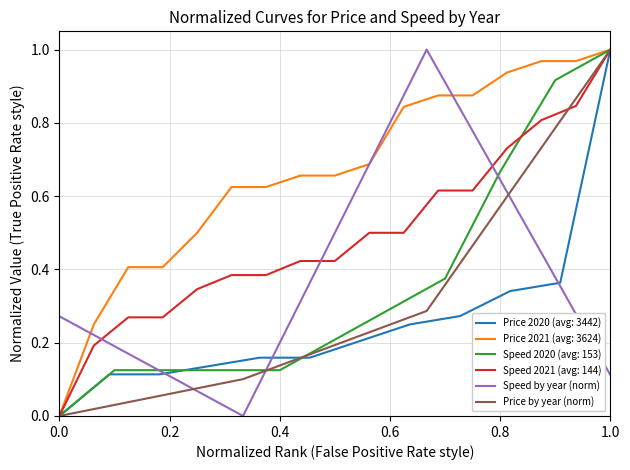

Which series has the widest spread of values?

Price by year (norm)